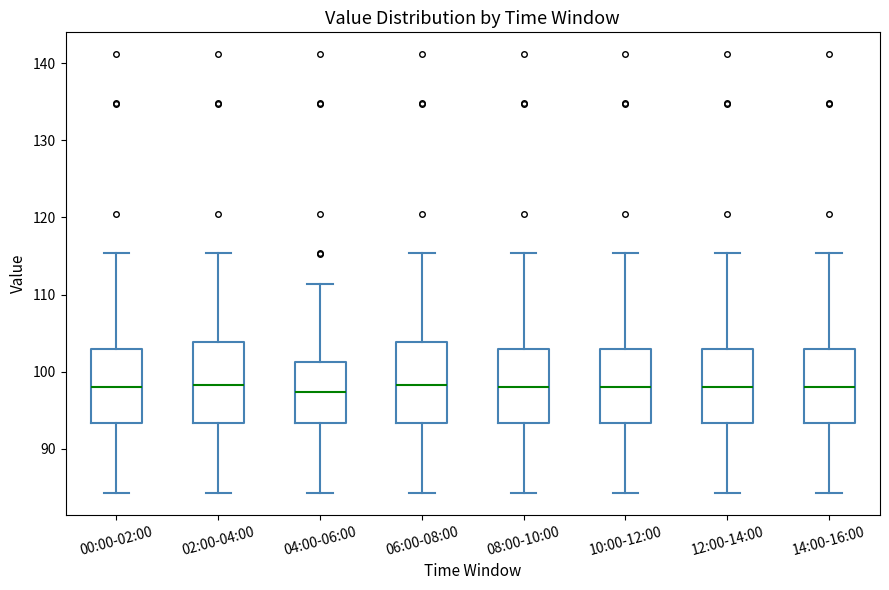

Where is the lower edge of the box for 02:00-04:00 on the y-axis? The values are not printed on the chart, so give them approximately, as read against the axis.

93